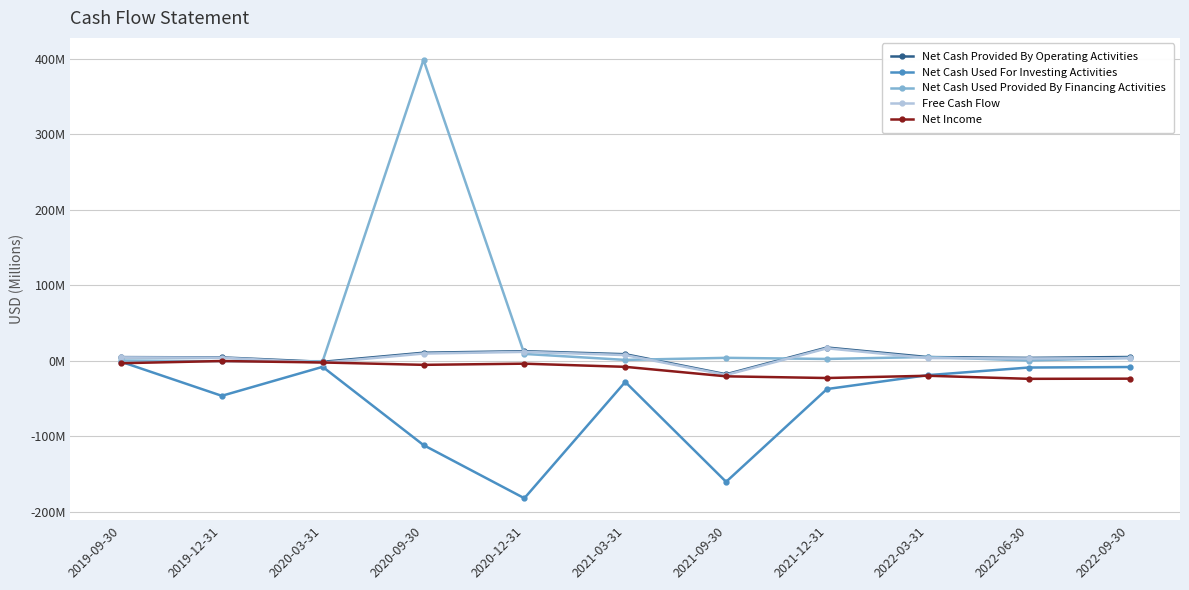

What are all the series names shown in the legend?

Net Cash Provided By Operating Activities, Net Cash Used For Investing Activities, Net Cash Used Provided By Financing Activities, Free Cash Flow, Net Income